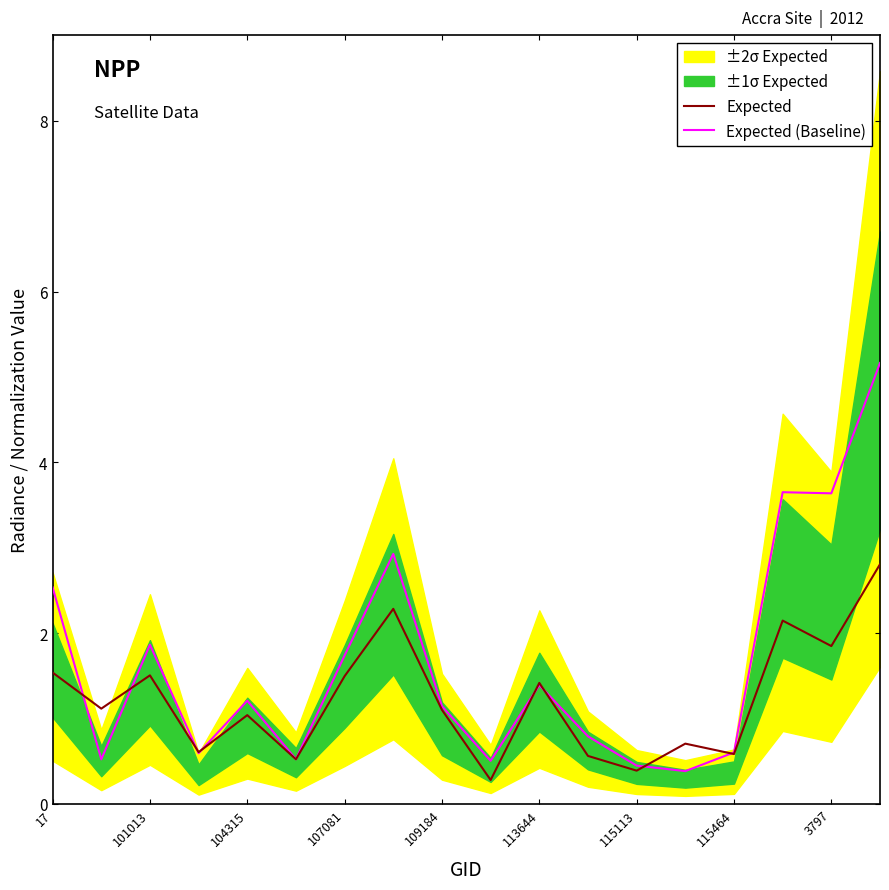

What is the minimum value for Expected?

0.3